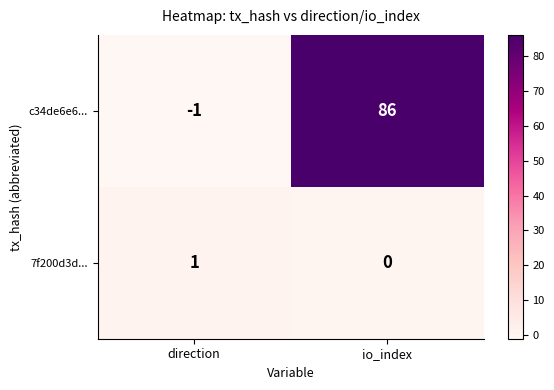

Which series changed the most between direction and io_index?

c34de6e6...